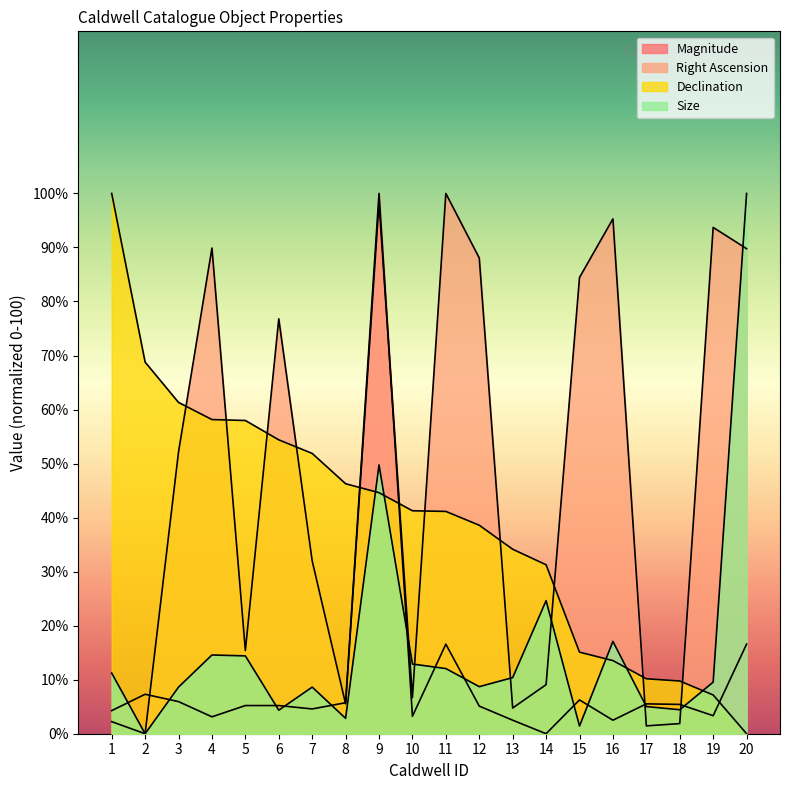

True or false: Size has more than 2 interior local peaks.

True